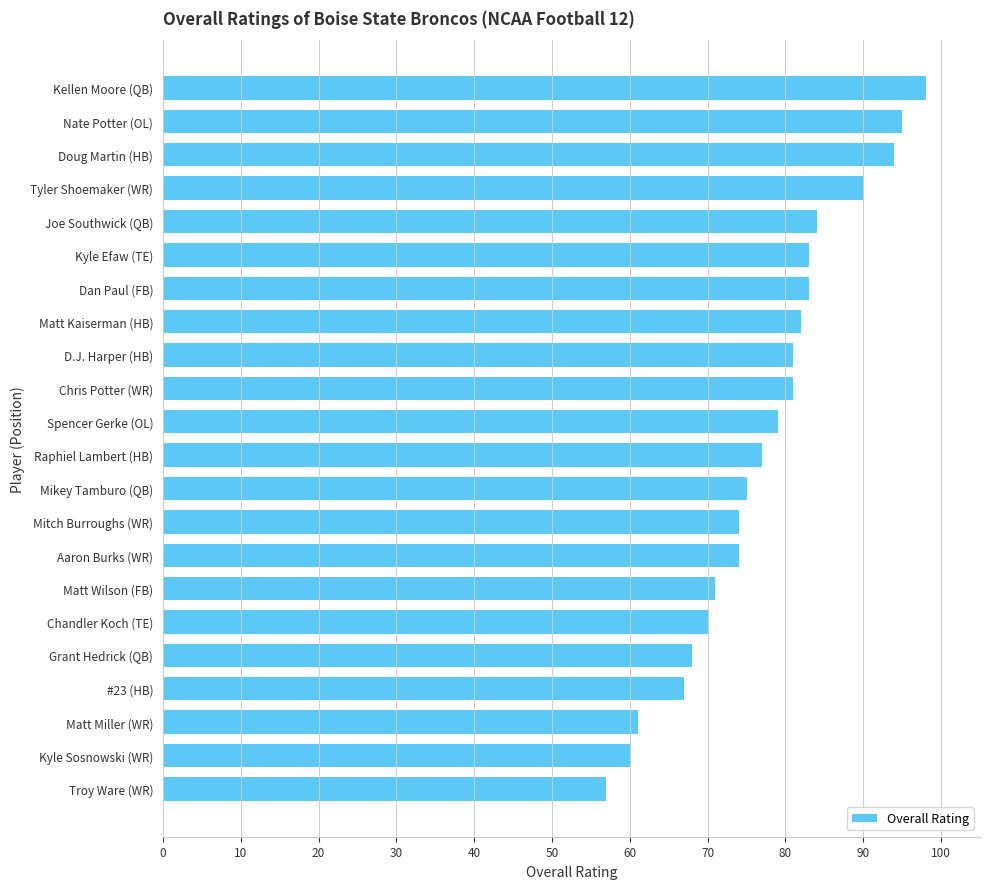

The value at Matt Kaiserman (HB) is 82. True or false?

True